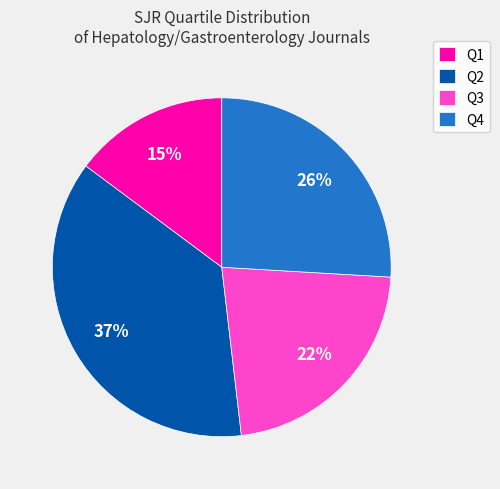

Which slice is the smallest?

Q1